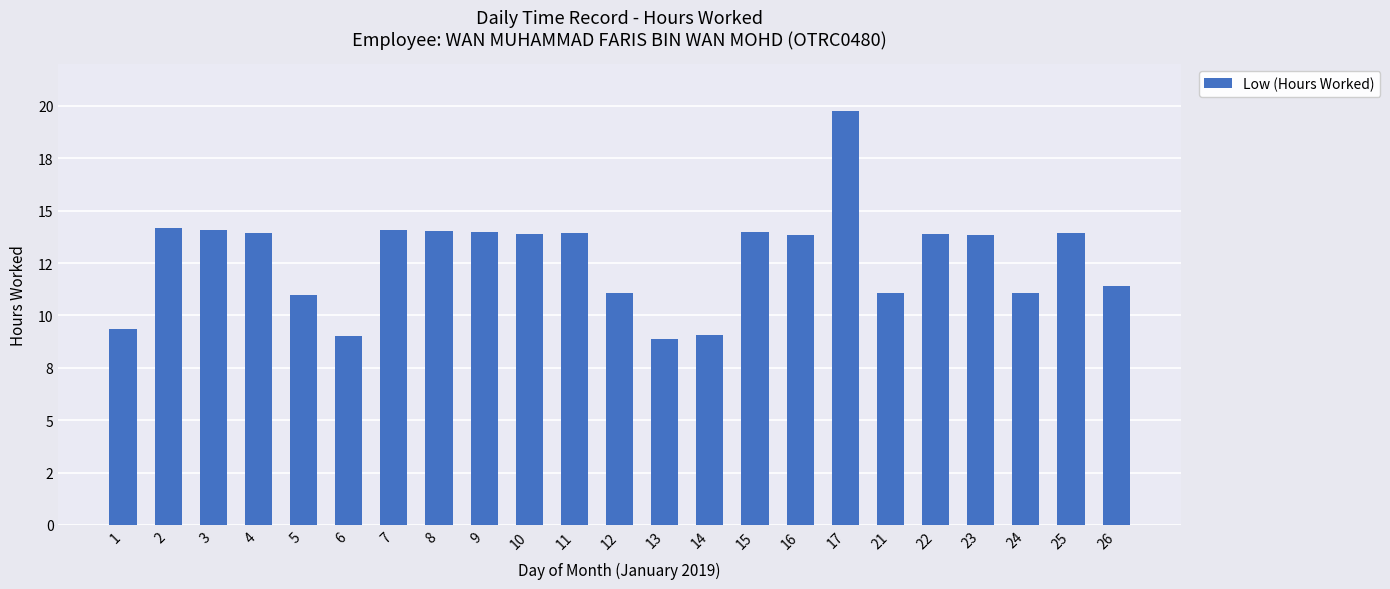

Are the bars horizontal?

No